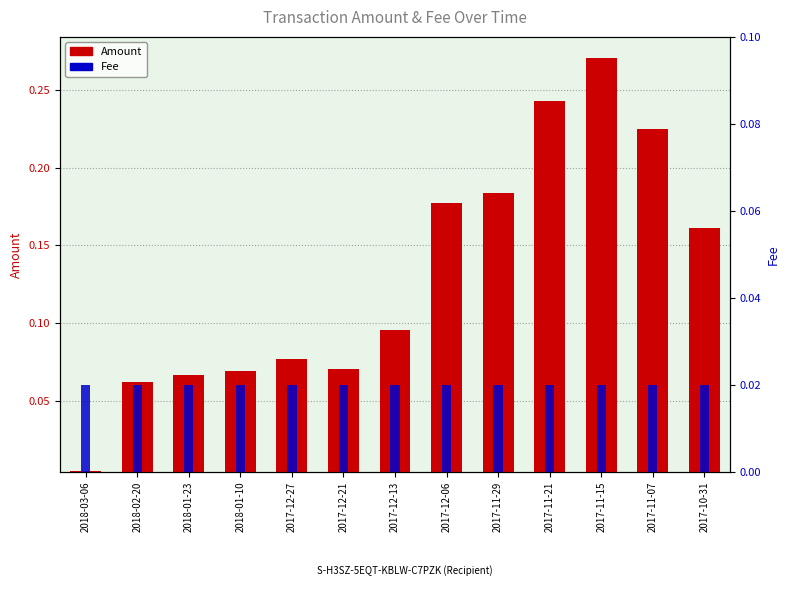

What is the value of the Amount bar at the 7th from the left?

0.1